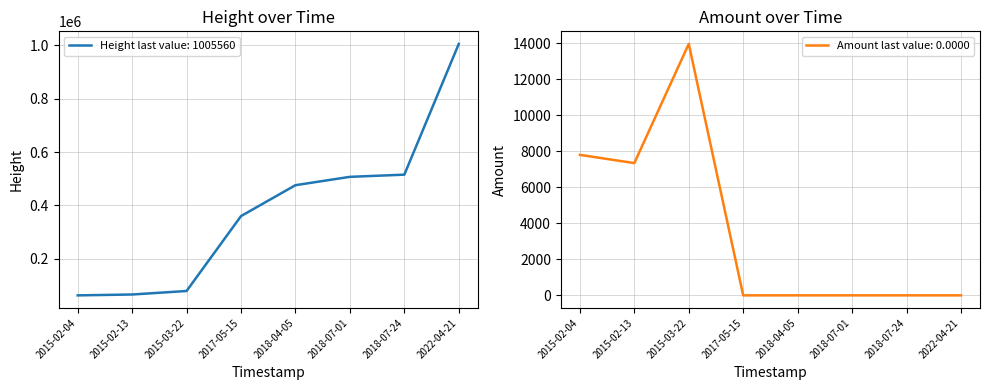

Is the value of Height at 2018-04-05 greater than the value of Amount at 2017-05-15?

Yes